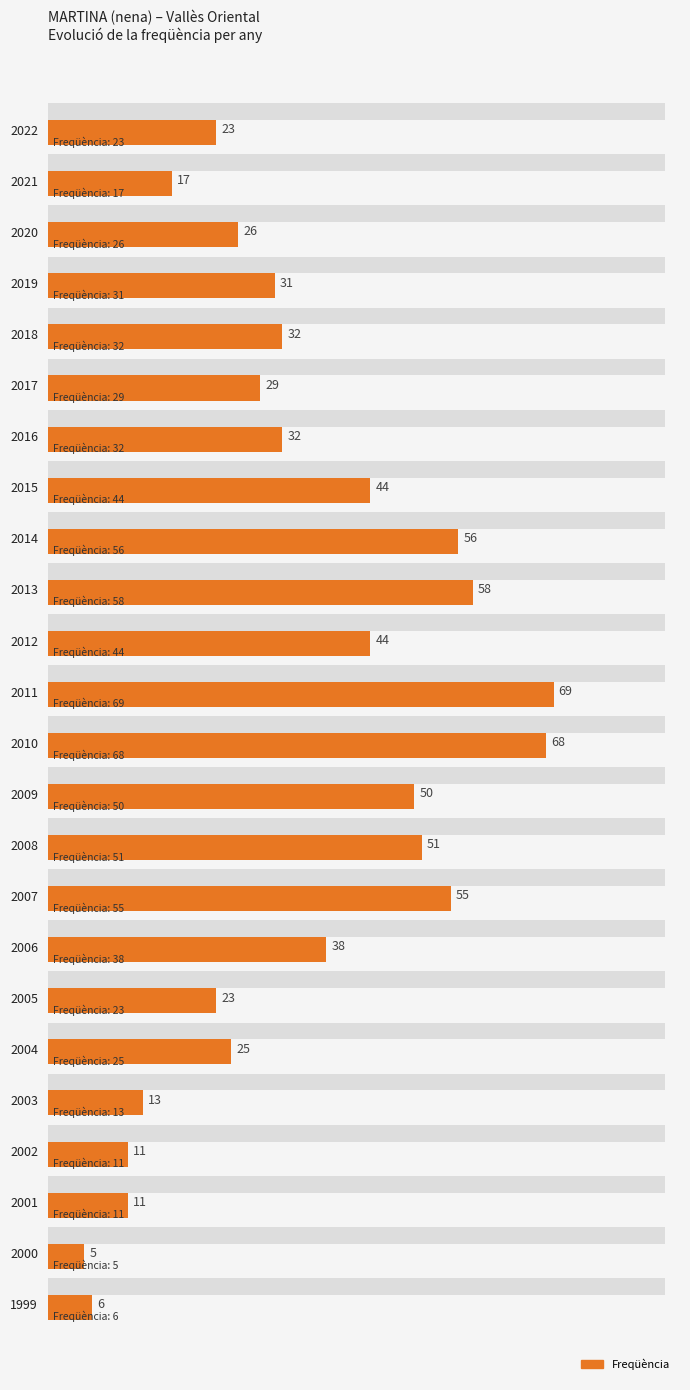

Reading top to bottom, list all the values displayed in this chart.

23	17	26	31	32	29	32	44	56	58	44	69	68	50	51	55	38	23	25	13	11	11	5	6